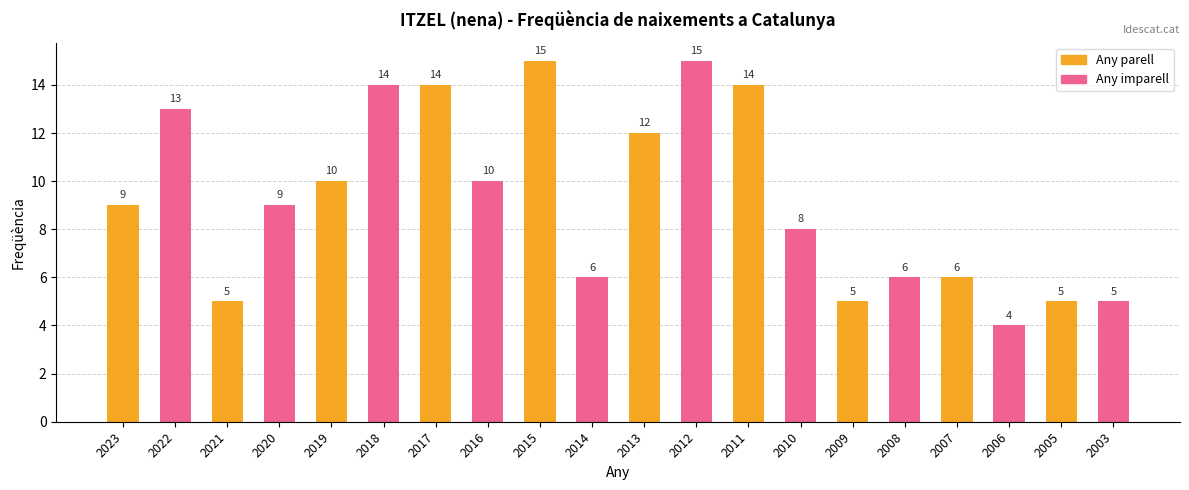

Reading left to right, transcribe all the data shown in this chart.

2023=9	2022=13	2021=5	2020=9	2019=10	2018=14	2017=14	2016=10	2015=15	2014=6	2013=12	2012=15	2011=14	2010=8	2009=5	2008=6	2007=6	2006=4	2005=5	2003=5